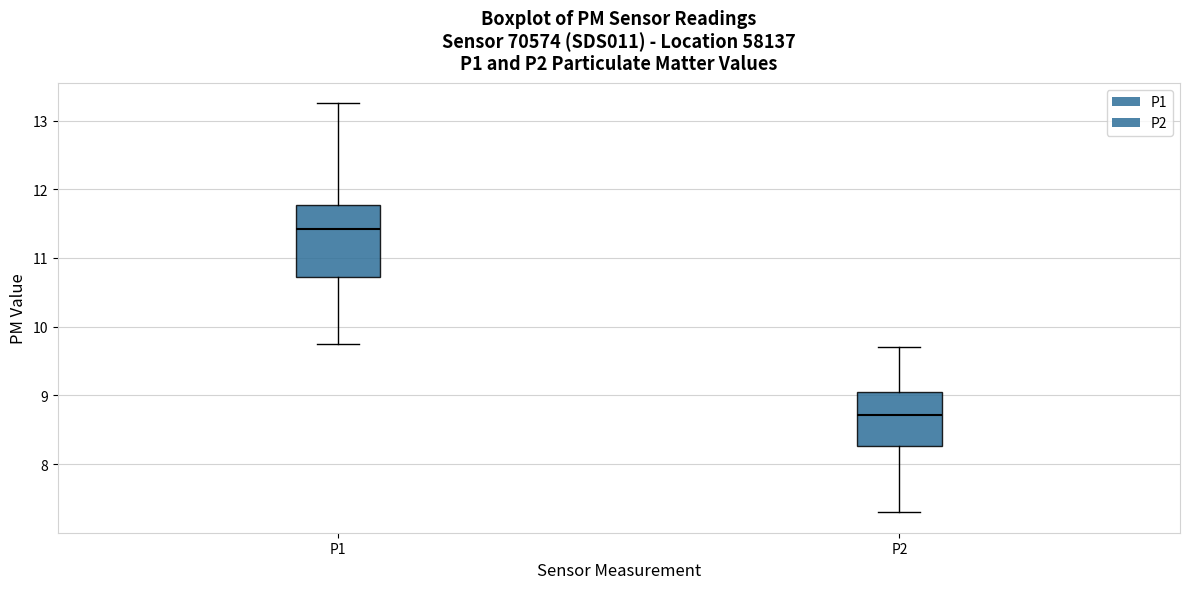

Reading left to right, transcribe this box plot: for each box, give where its median line is, the range the box spans, and where its two whiskers end, as read against the y-axis. The values are not printed on the chart, so give them approximately, as read against the axis.

P1: median 11.4, box 10.7 to 11.8, whiskers 9.8 to 13.3
P2: median 8.7, box 8.3 to 9.1, whiskers 7.3 to 9.7